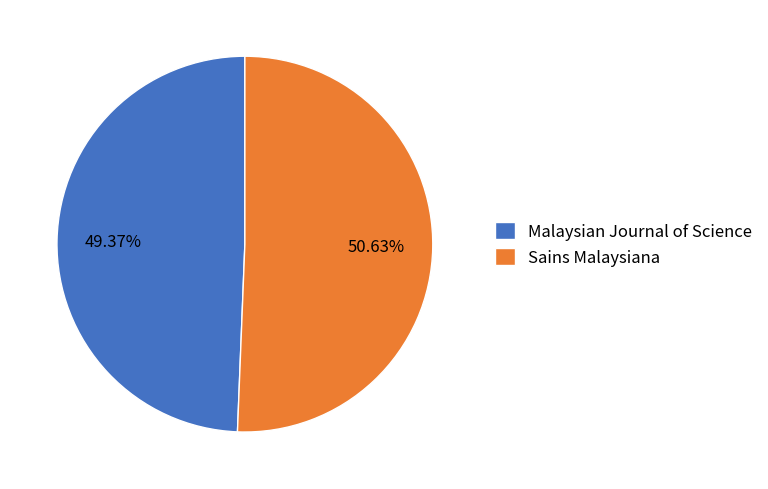

To the nearest percent, what portion does Sains Malaysiana represent?

51%